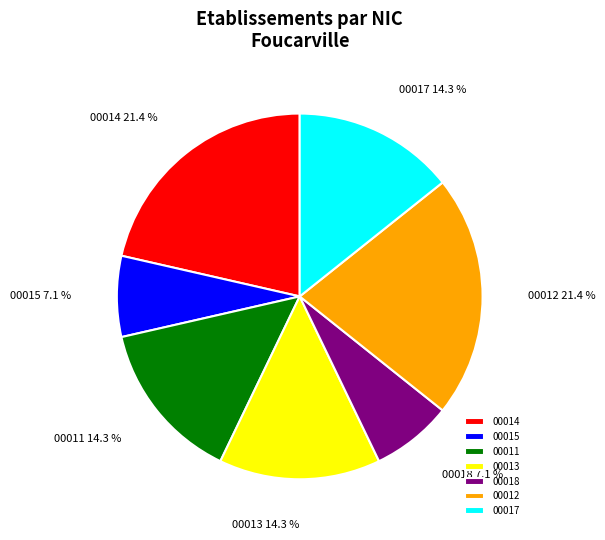

How many segments does this pie chart have?

7